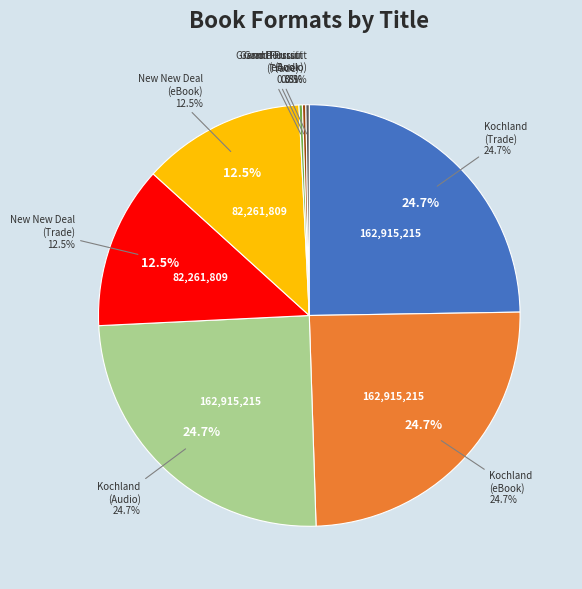

To the nearest percent, what is the difference between the largest and smallest slice percentages?

24%